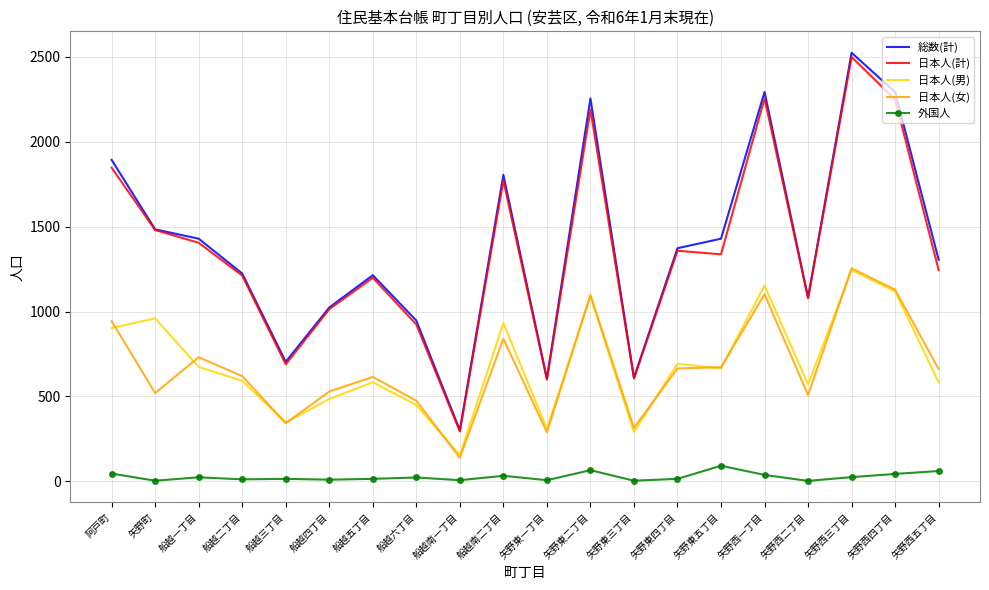

True or false: 日本人(計) and 日本人(男) intersect in this chart.

False